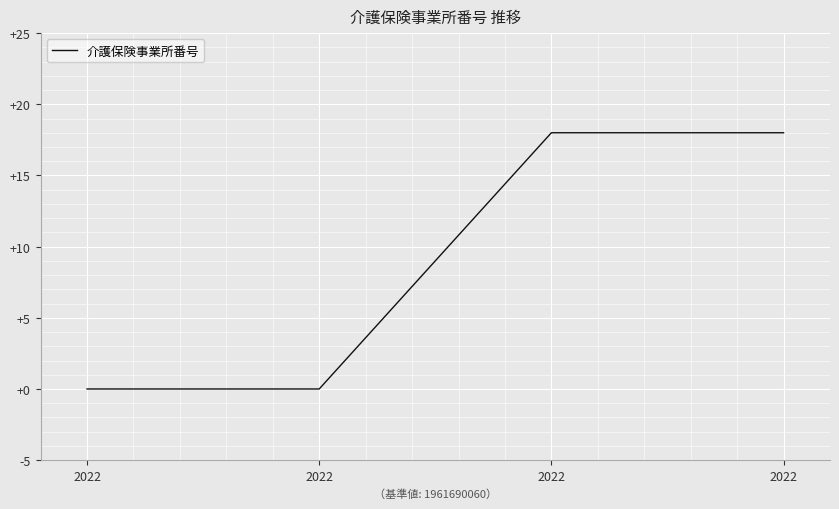

What is the greatest value displayed?

18